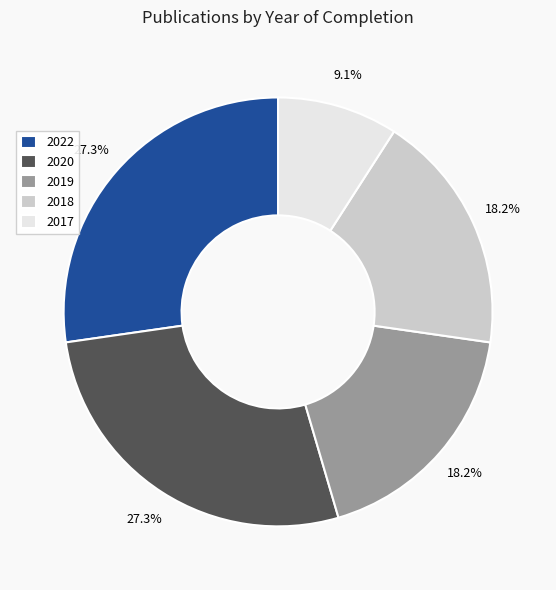

Combined, what portion of the pie is 2018 and 2022?

45.5%